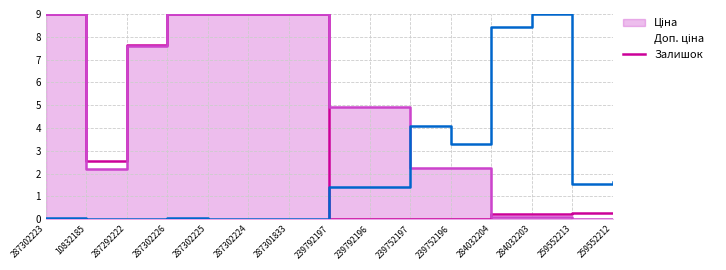

What is the difference between the maximum and minimum values in the Ціна series?

9.0